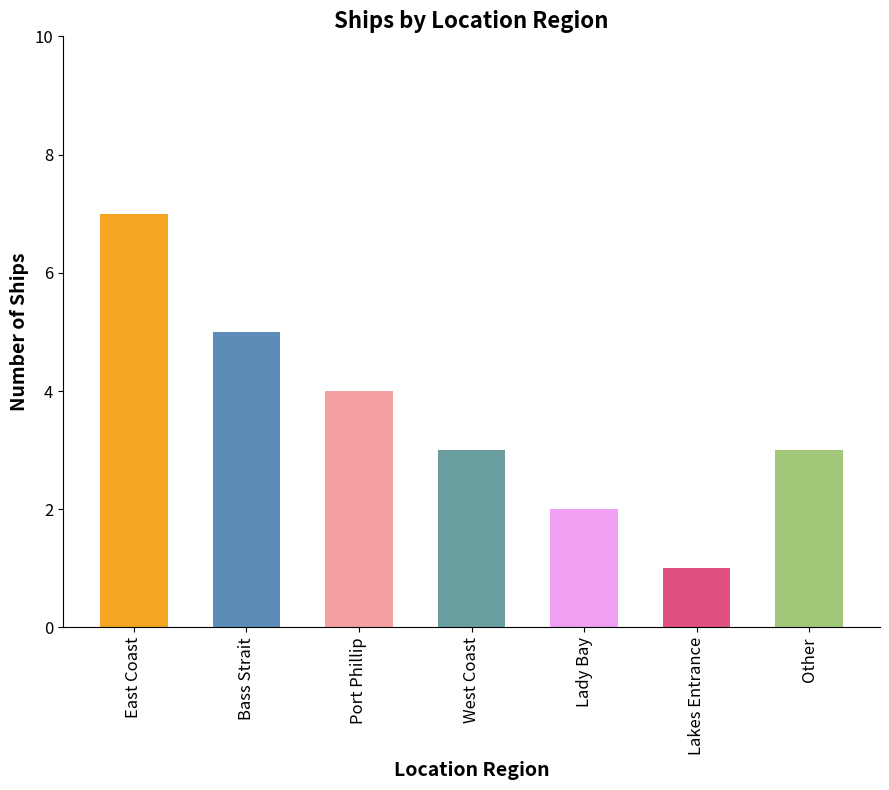

What is the sum of the values at East Coast and Other?

10